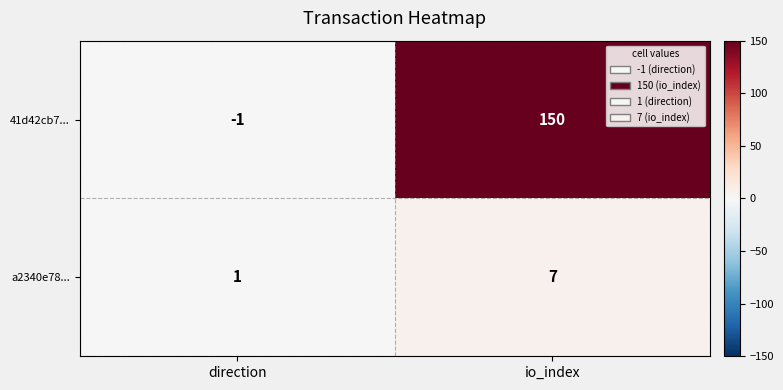

Rank the series at io_index from highest to lowest value.

41d42cb7..., a2340e78...